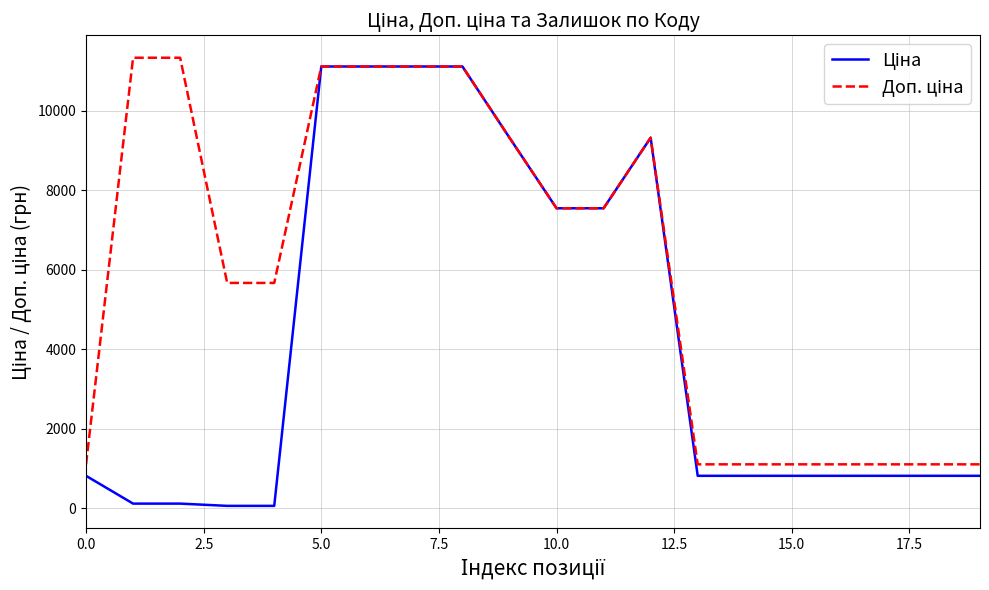

What is the maximum value shown in the chart?

11334.0